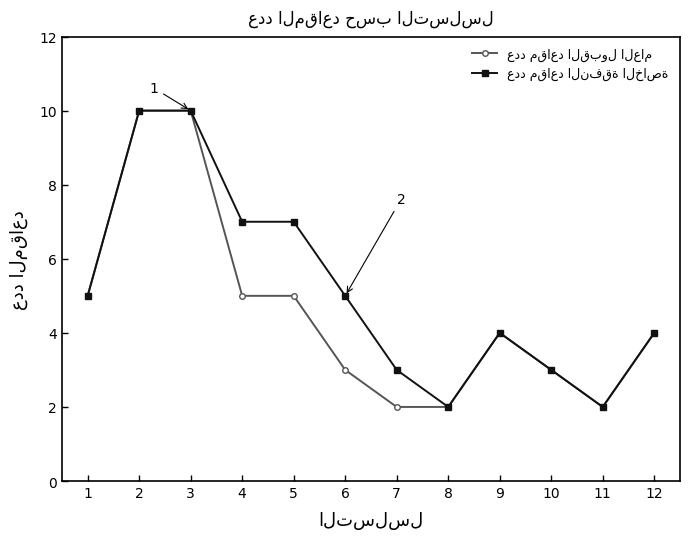

What is the greatest value displayed?

10